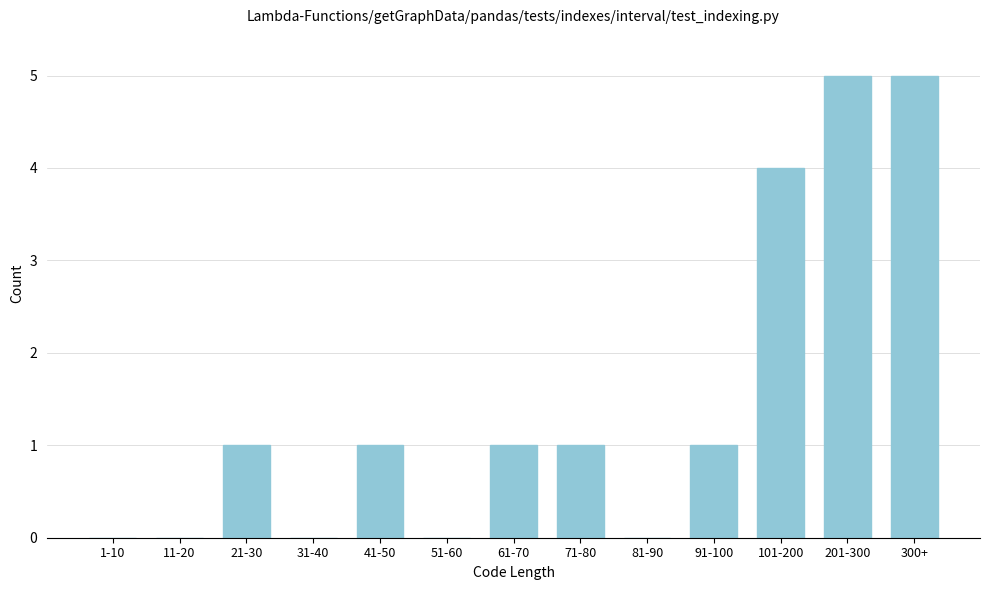

Reading left to right, what are all the values shown in this chart?

1-10=0	11-20=0	21-30=1	31-40=0	41-50=1	51-60=0	61-70=1	71-80=1	81-90=0	91-100=1	101-200=4	201-300=5	300+=5